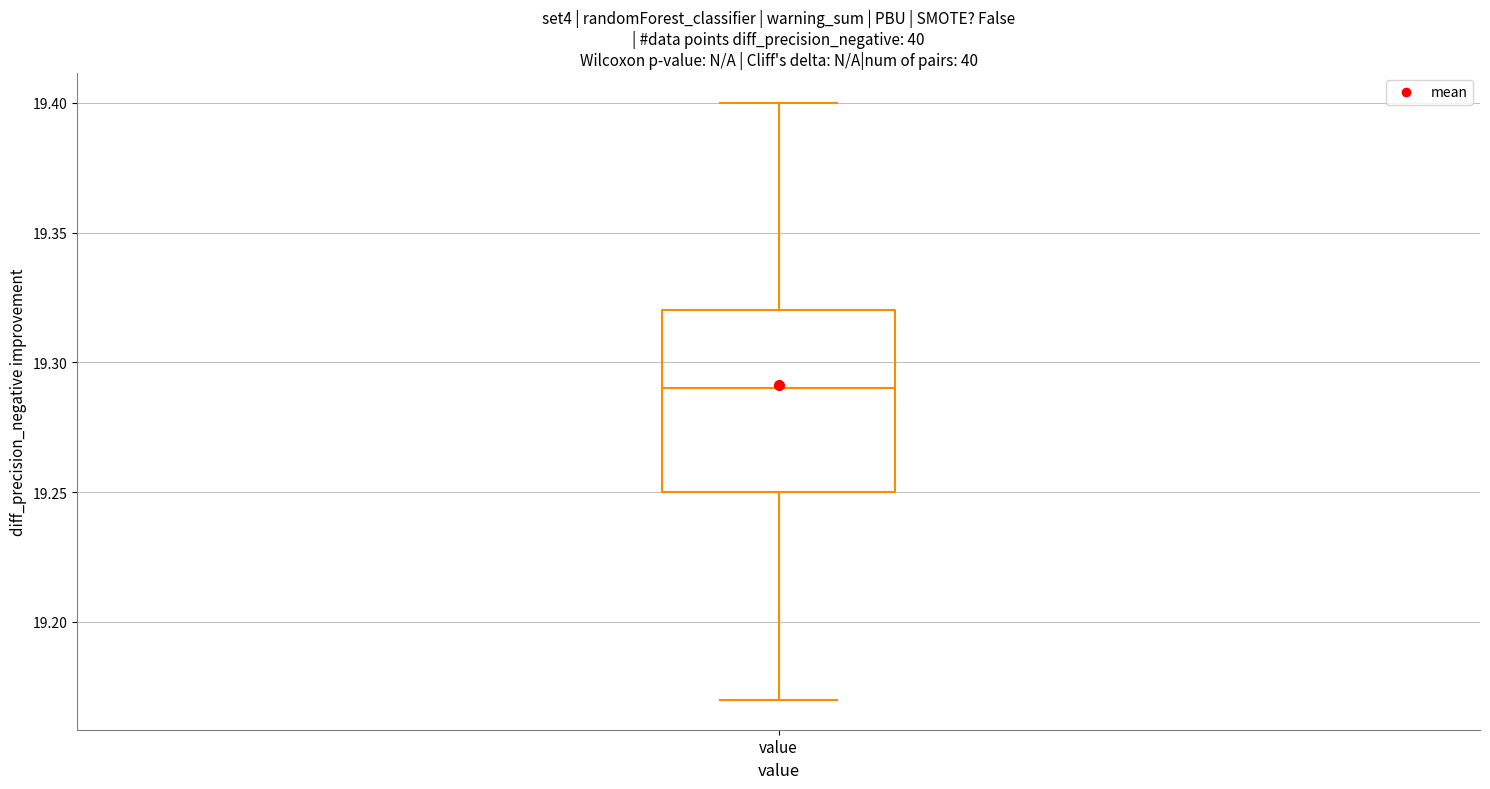

Transcribe this box plot: give where the median line is, the range the box spans, and where the two whiskers end, as read against the y-axis. The values are not printed on the chart, so give them approximately, as read against the axis.

median 19.29, box 19.25 to 19.32, whiskers 19.17 to 19.40